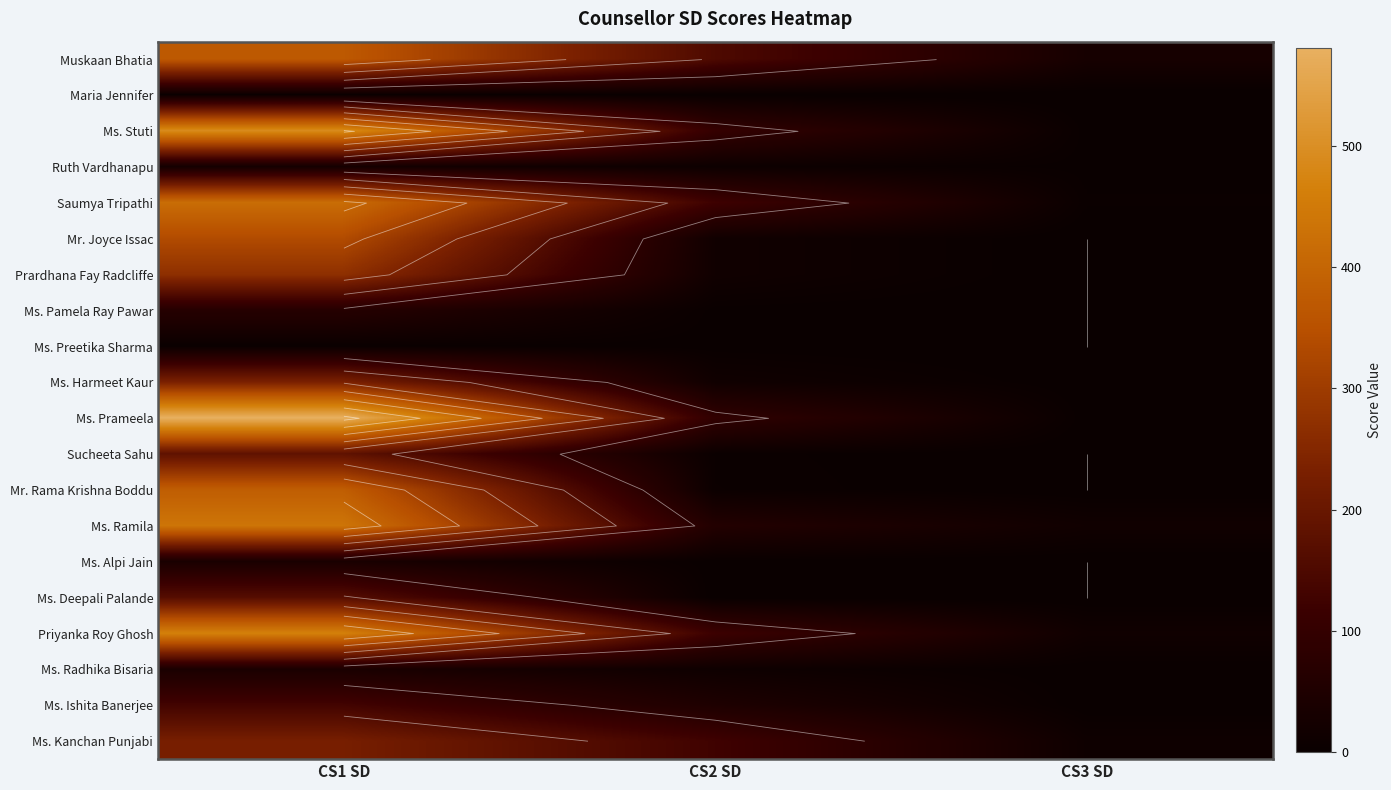

Is it true that Ms. Radhika Bisaria equals 39 at CS1 SD?

True